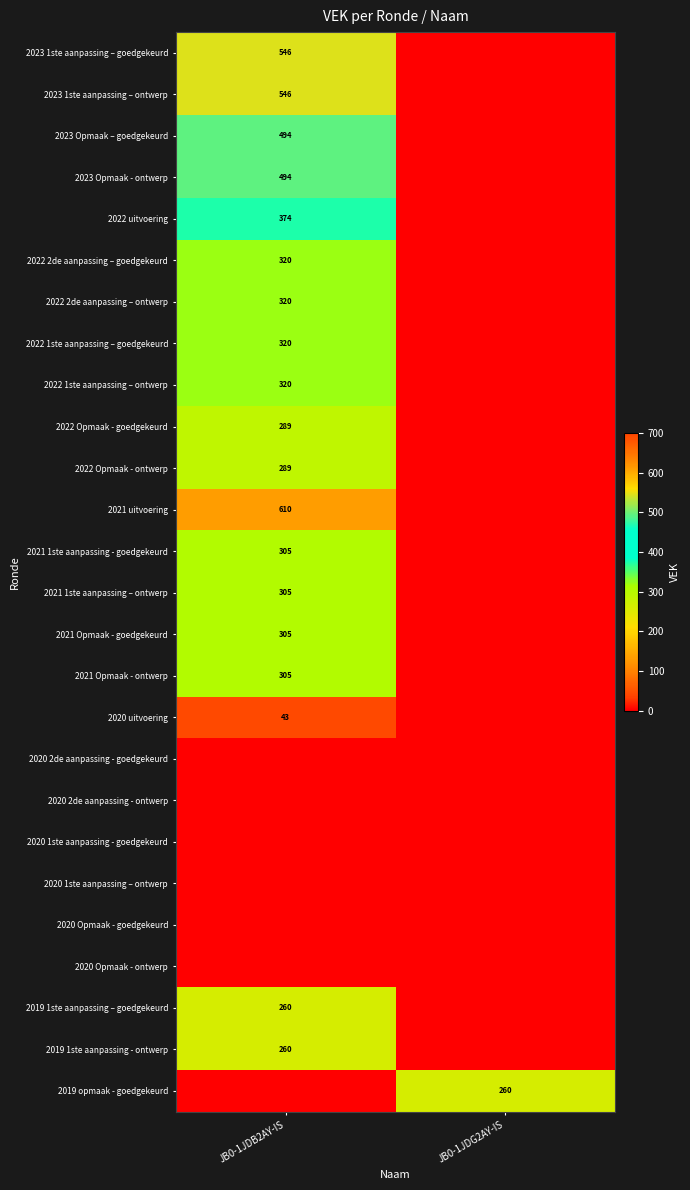

Is it true that 2019 opmaak - goedgekeurd equals 128 at JB0-1JDG2AY-IS?

False